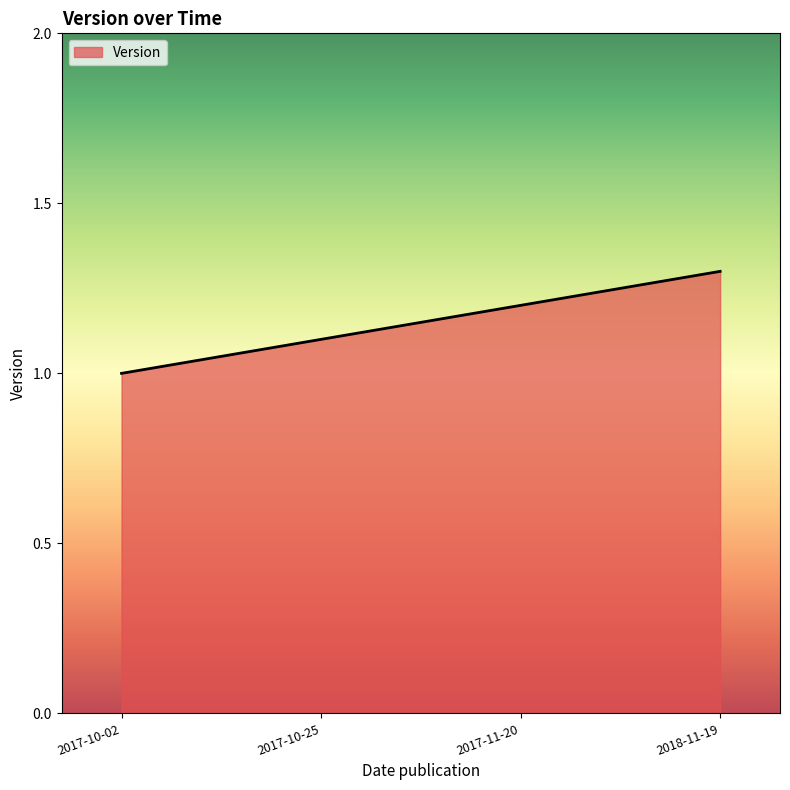

What is the minimum value shown in the chart?

1.0